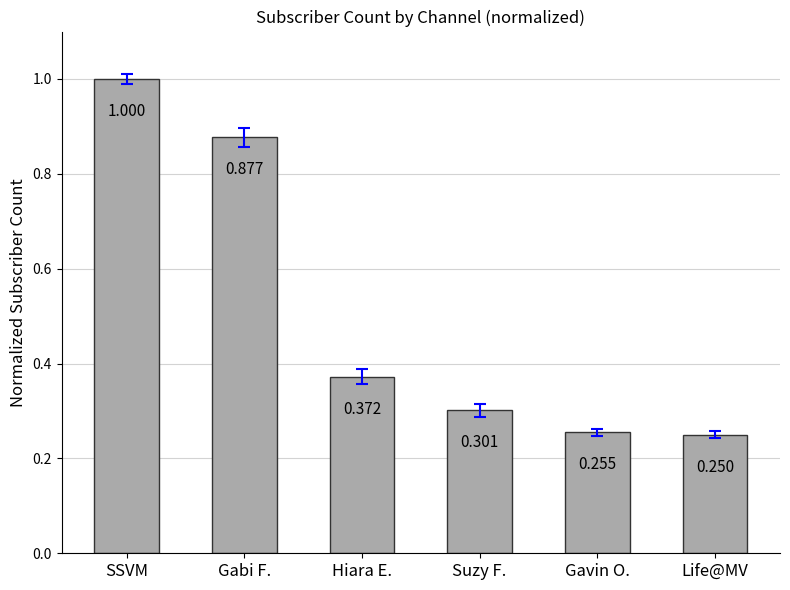

What is the sum of the values at Suzy F. and Hiara E.?

0.7